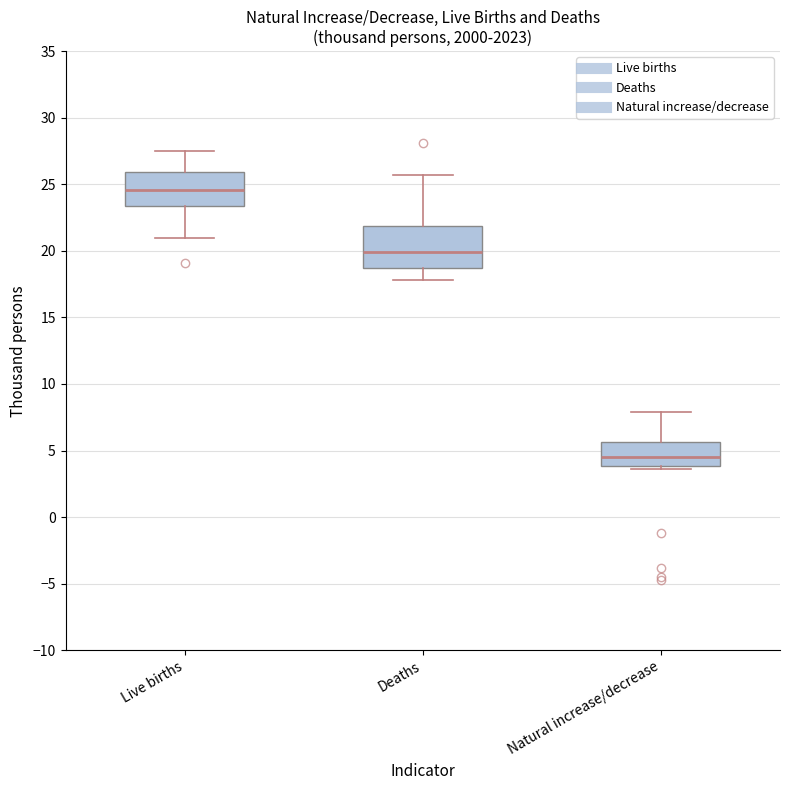

Reading left to right, read every box against the y-axis: the position of its median line, the range the box covers, and the ends of its whiskers. The values are not printed on the chart, so give them approximately, as read against the axis.

Live births: median 24.5, box 23.5 to 26.0, whiskers 21.0 to 27.5
Deaths: median 20.0, box 18.5 to 22.0, whiskers 18.0 to 25.5
Natural increase/decrease: median 4.5, box 4.0 to 5.5, whiskers 3.5 to 8.0